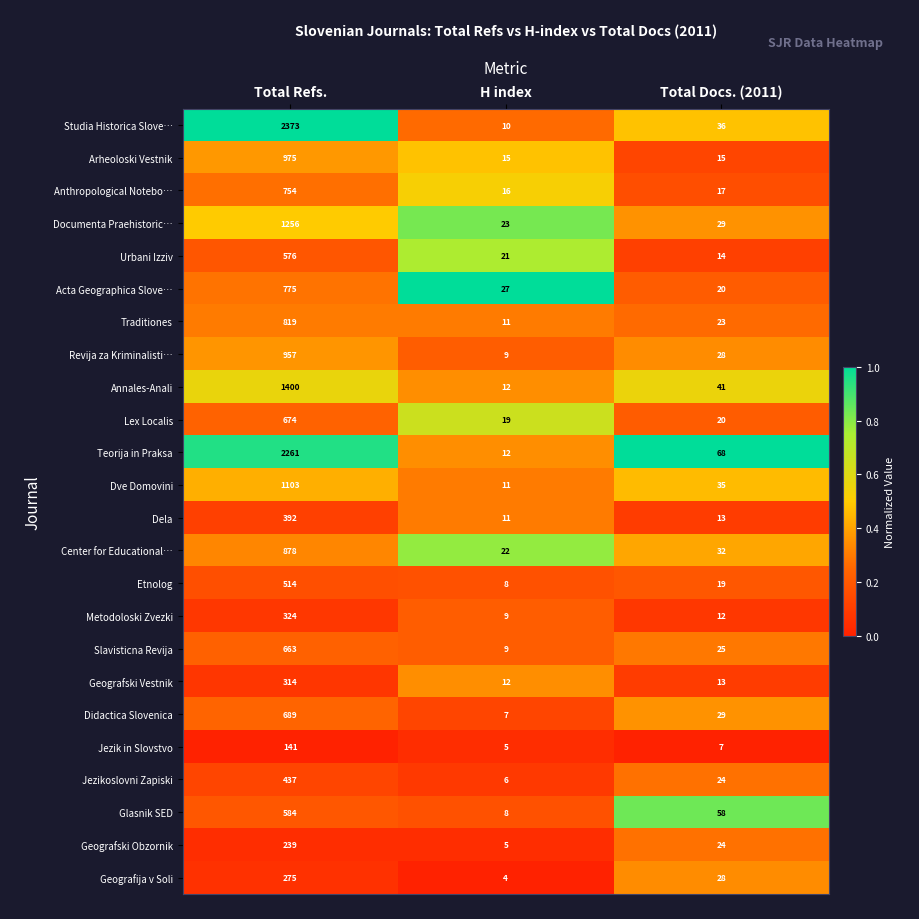

At which label is Lex Localis closest to 346?

Total Docs. (2011)